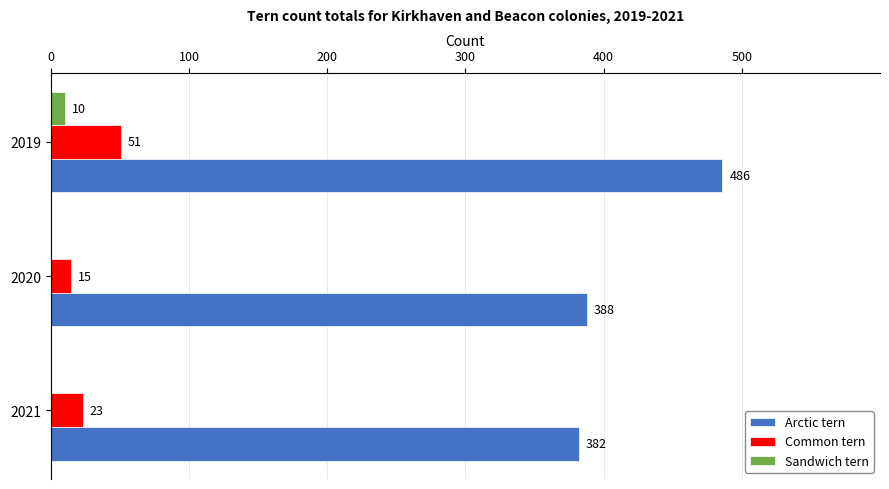

Is the value of Sandwich tern at 2021 greater than the value of Arctic tern at 2019?

No